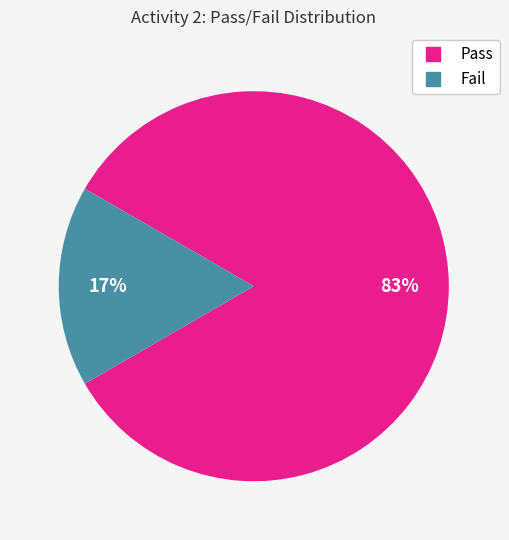

Which slice is the largest?

Pass